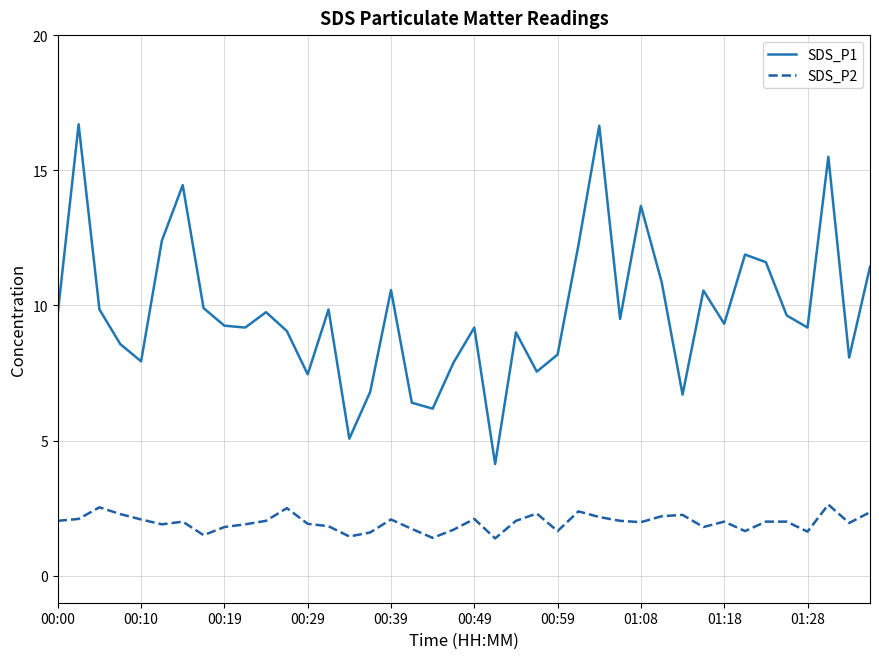

True or false: SDS_P1 and SDS_P2 intersect in this chart.

False